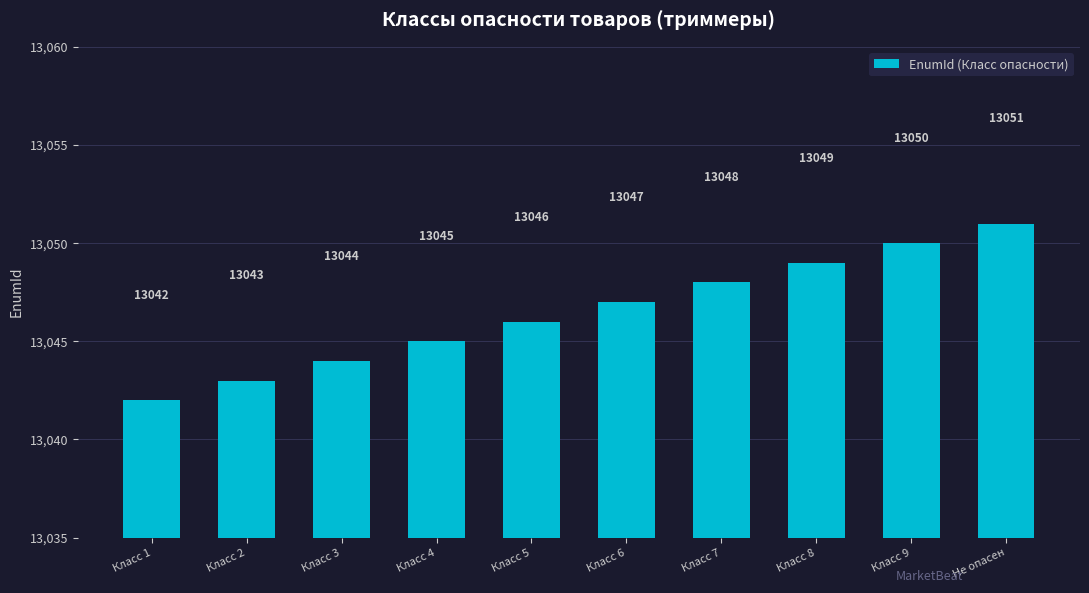

List the labels in order of value, largest first.

Не опасен, Класс 9, Класс 8, Класс 7, Класс 6, Класс 5, Класс 4, Класс 3, Класс 2, Класс 1